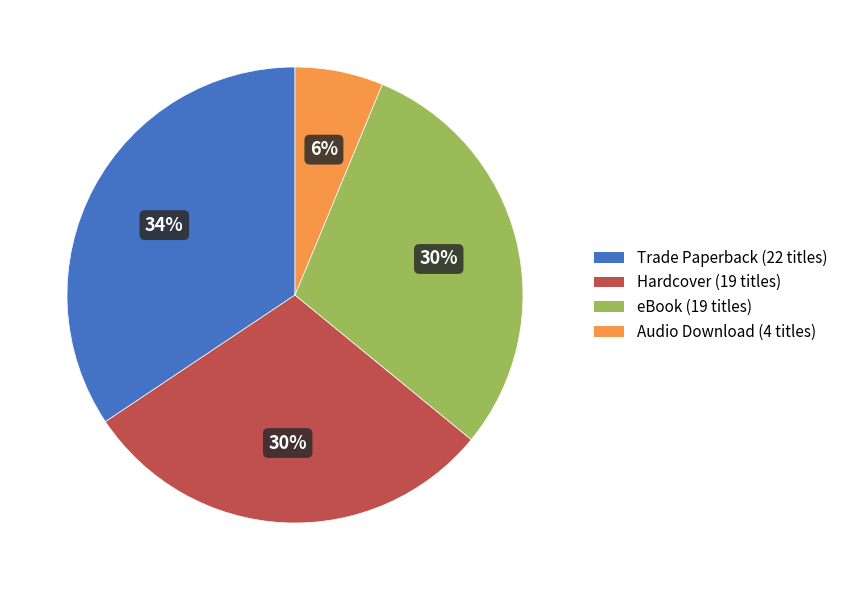

Is there any slice that represents more than half of the pie?

No